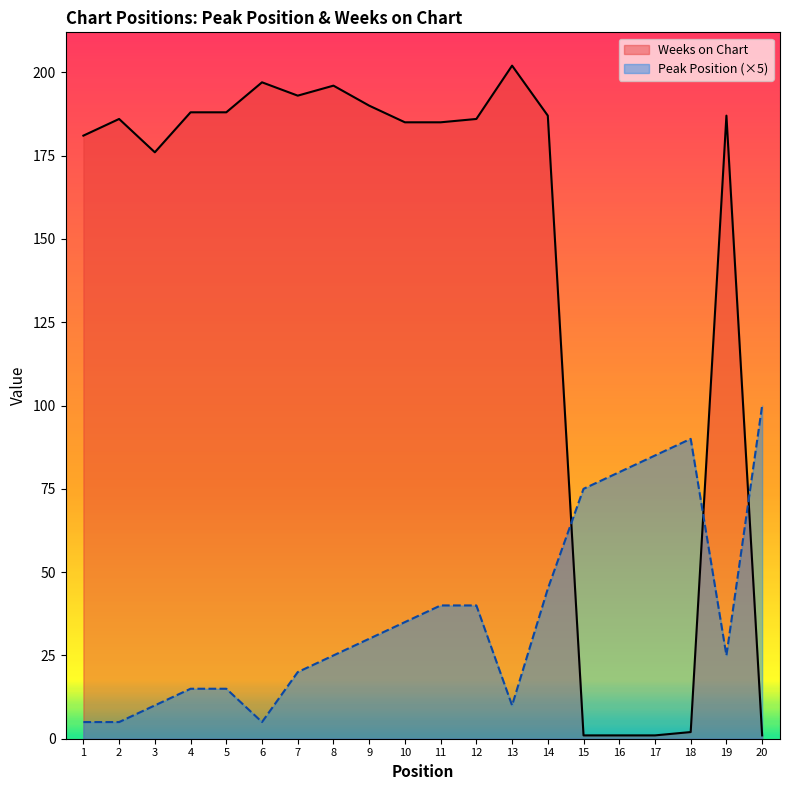

At how many categories does at least one series exceed 60?

20